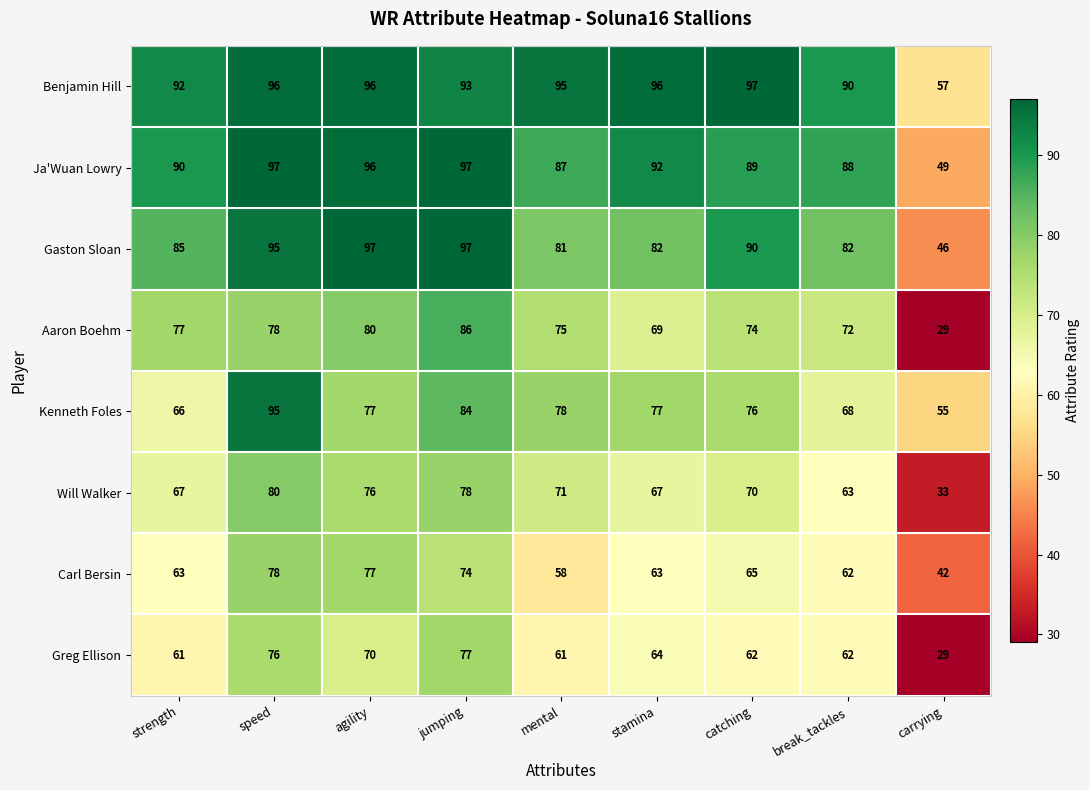

How many data points in Aaron Boehm are less than 75?

4